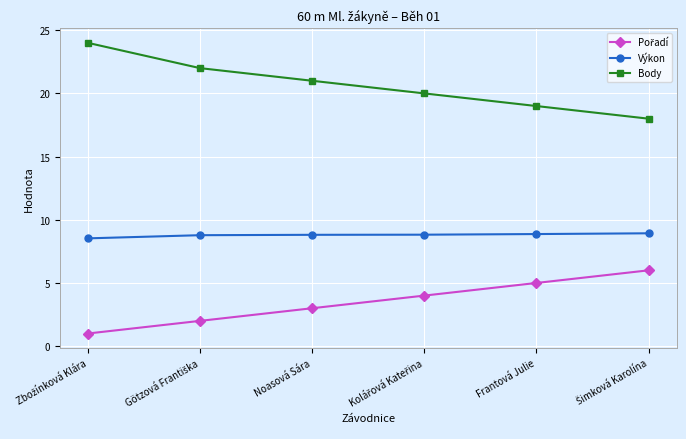

The Body series shows 21.0 at Noasová Sára. True or false?

True